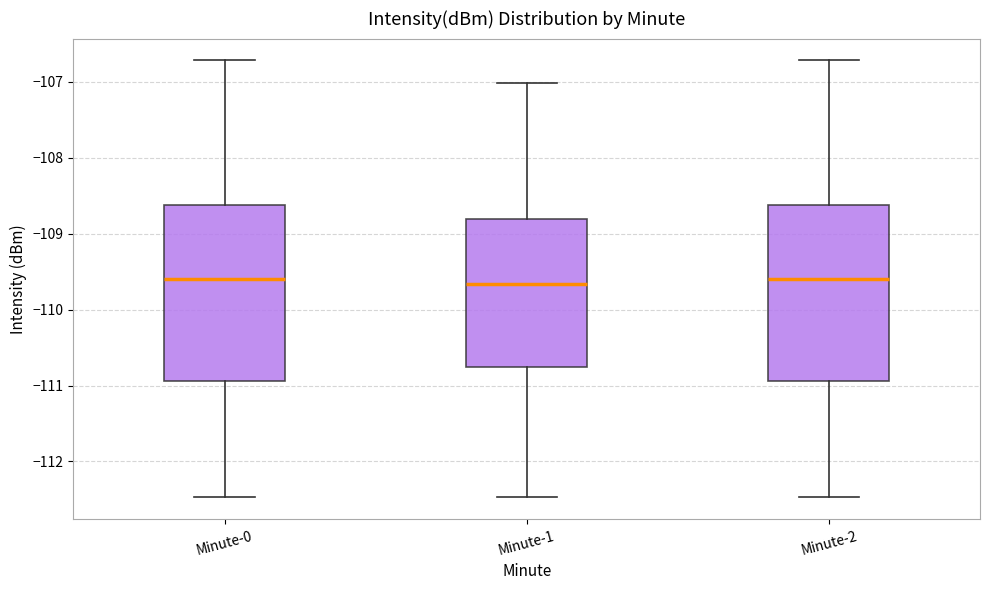

Reading left to right, transcribe this box plot: for each box, give where its median line is, the range the box spans, and where its two whiskers end, as read against the y-axis. The values are not printed on the chart, so give them approximately, as read against the axis.

Minute-0: median -109.6, box -110.9 to -108.6, whiskers -112.5 to -106.7
Minute-1: median -109.7, box -110.8 to -108.8, whiskers -112.5 to -107.0
Minute-2: median -109.6, box -110.9 to -108.6, whiskers -112.5 to -106.7